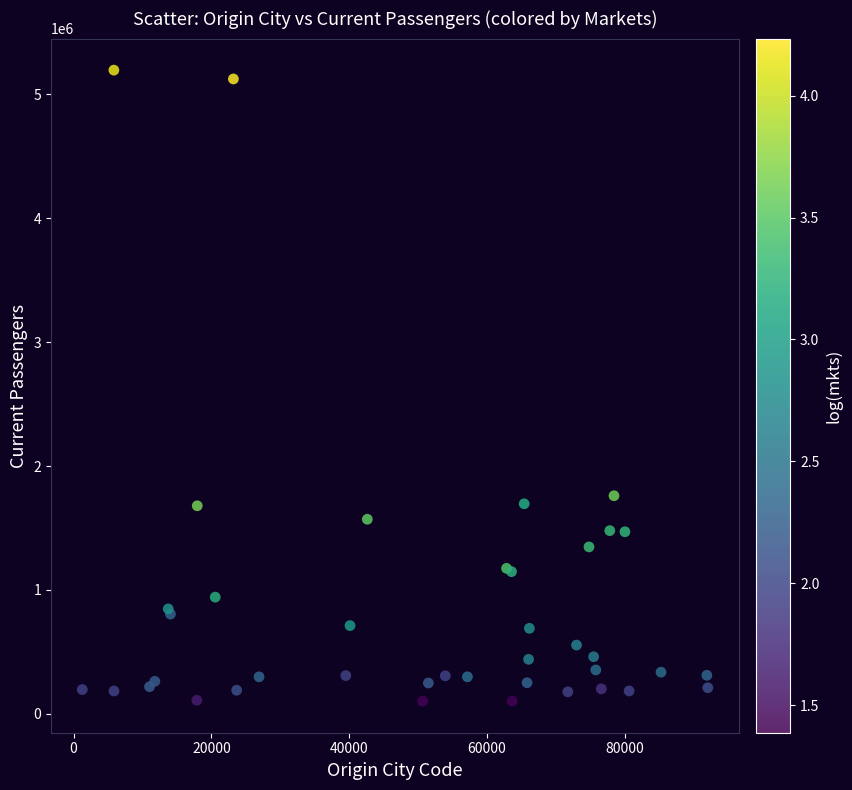

What Y value in the scatter plot is closest to 2648780?

1760220